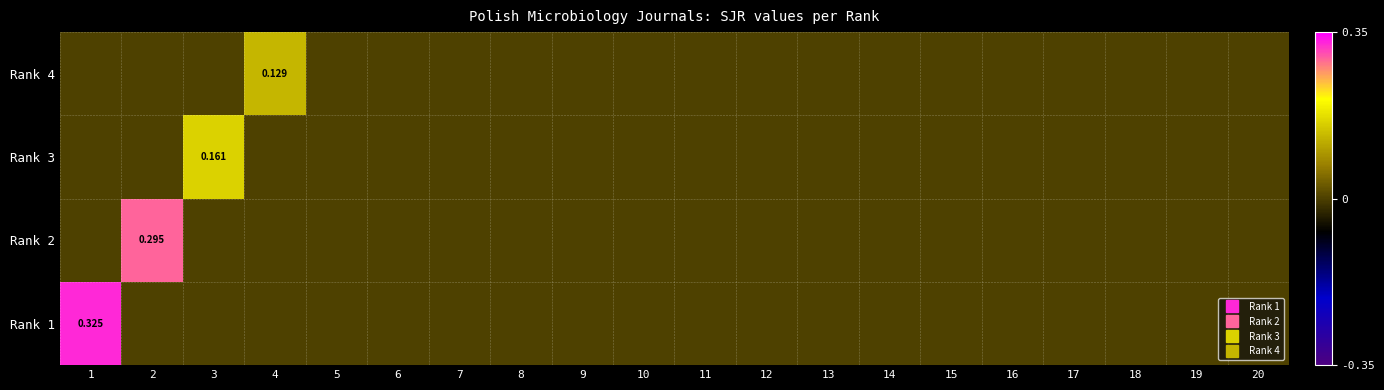

What is the greatest value displayed?

0.3